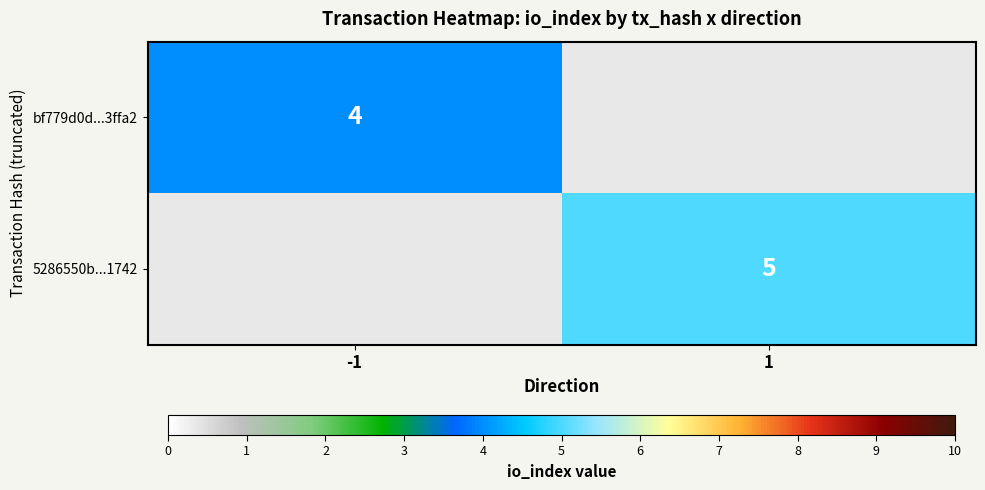

Is the value of 5286550b...1742 at 1 greater than the value of bf779d0d...3ffa2 at -1?

Yes